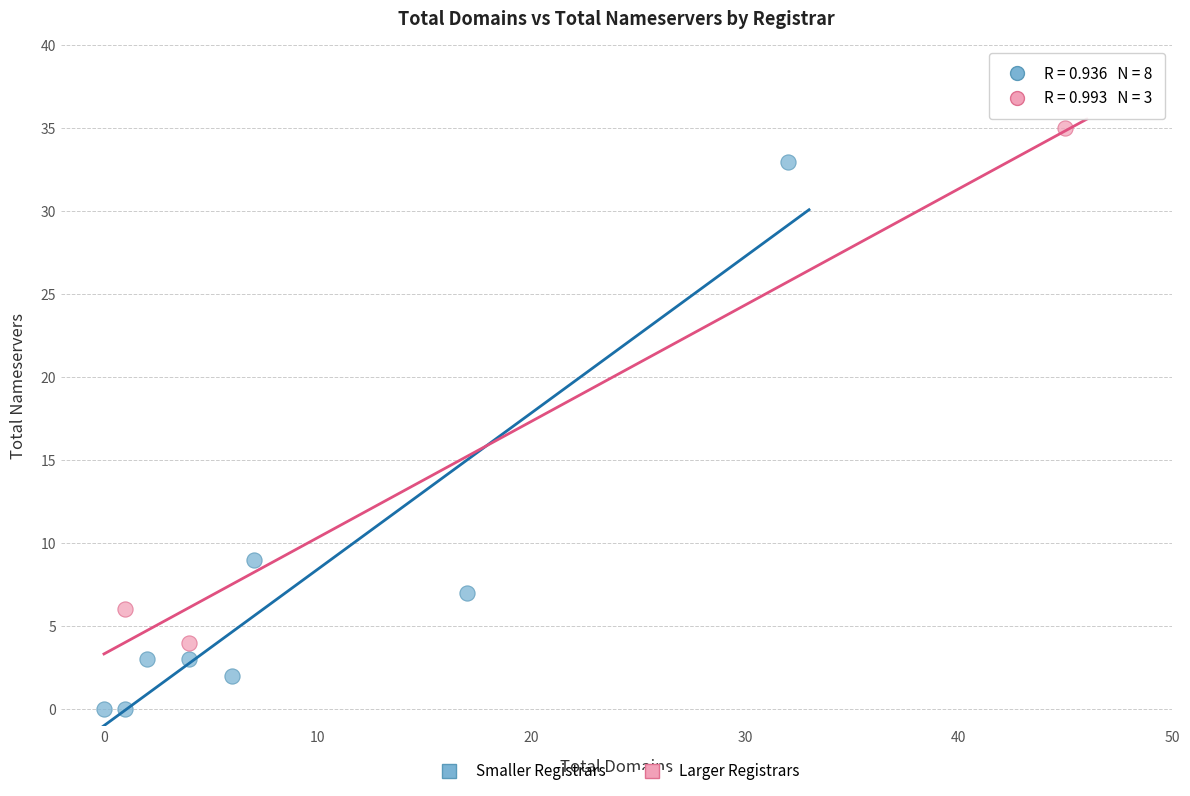

Which series has the widest spread of Y values?

Smaller Registrars